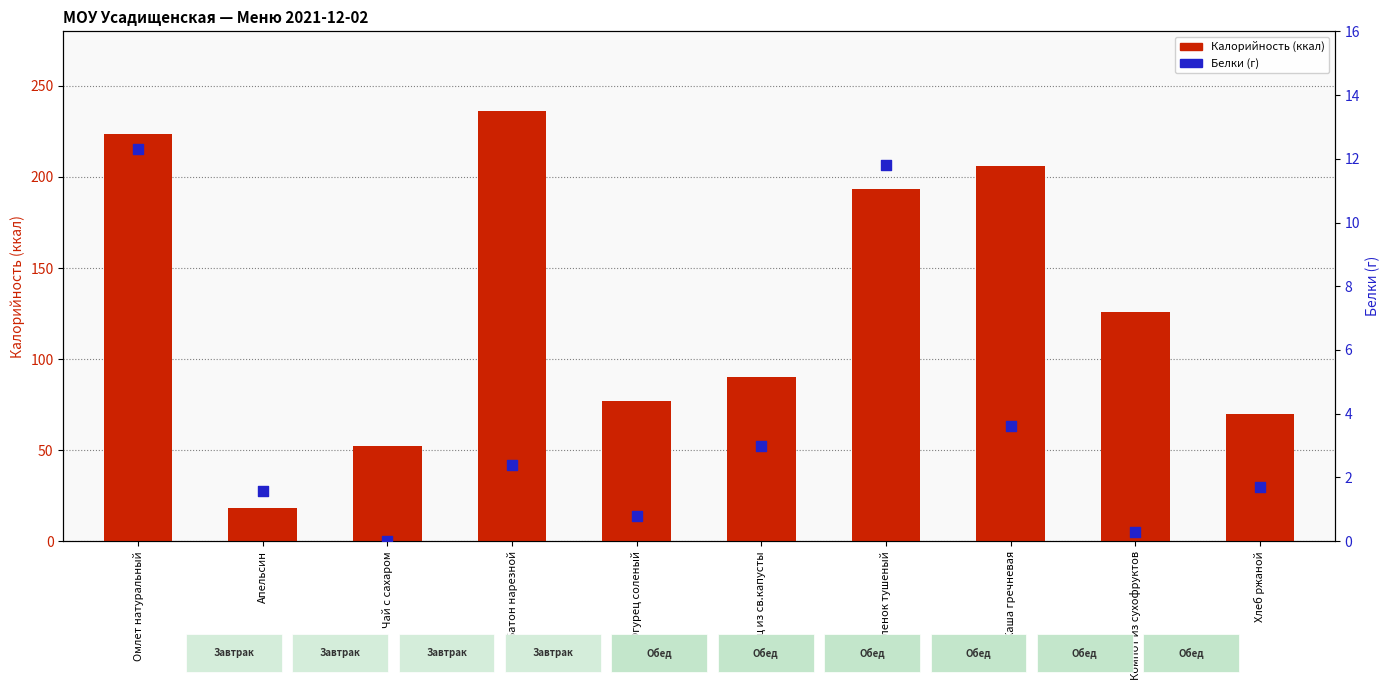

At which category is the sum across all series the highest?

Батон нарезной